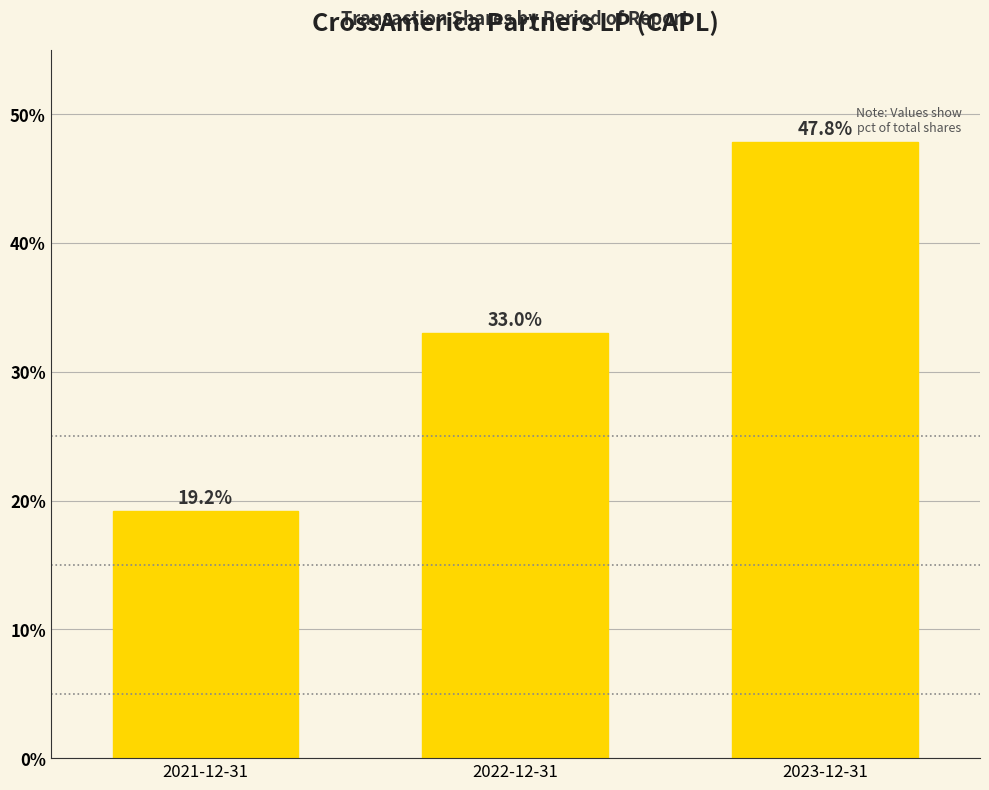

What is the average value?

33.3